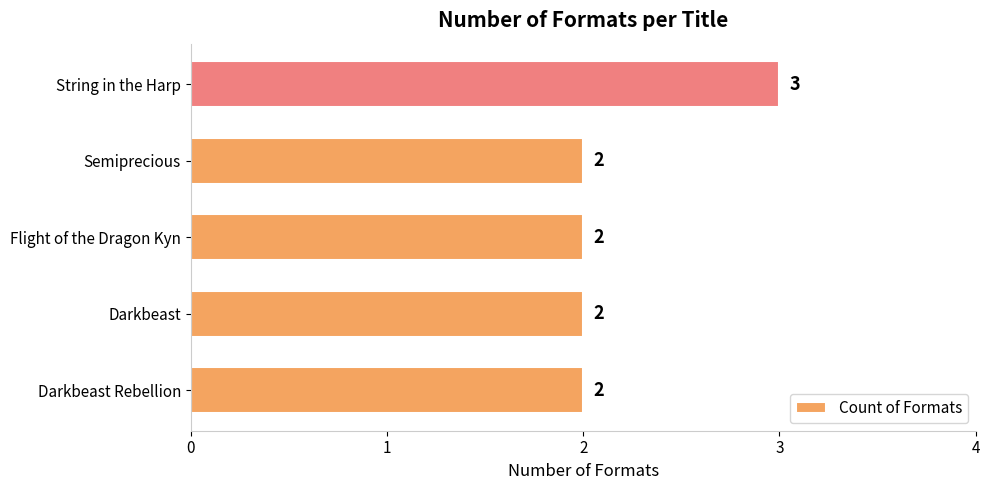

How many series are shown in this chart?

1